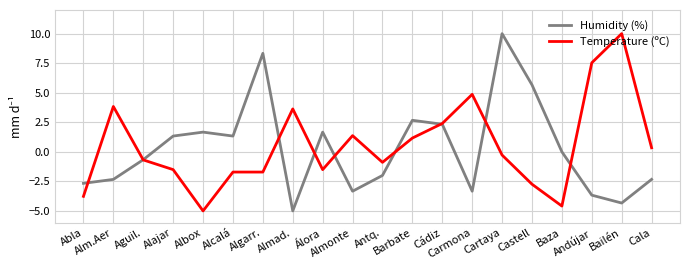

How many values in Temperature (ºC) are above zero?

9